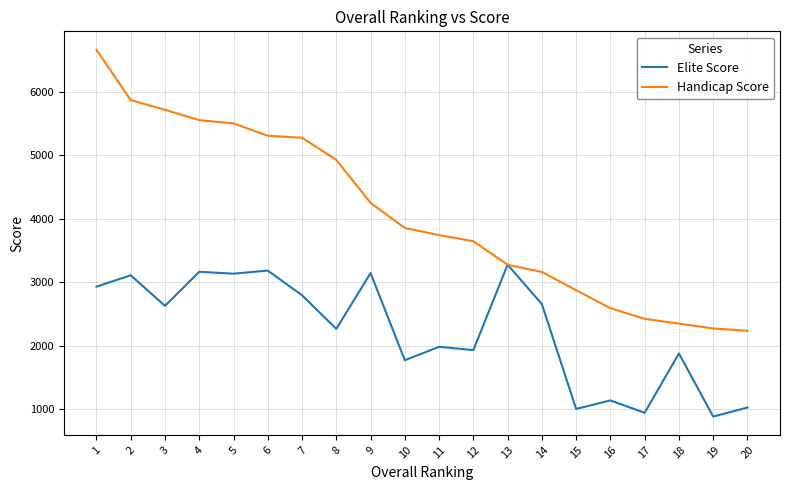

Is the value of Handicap Score at 9 greater than the value of Elite Score at 7?

Yes